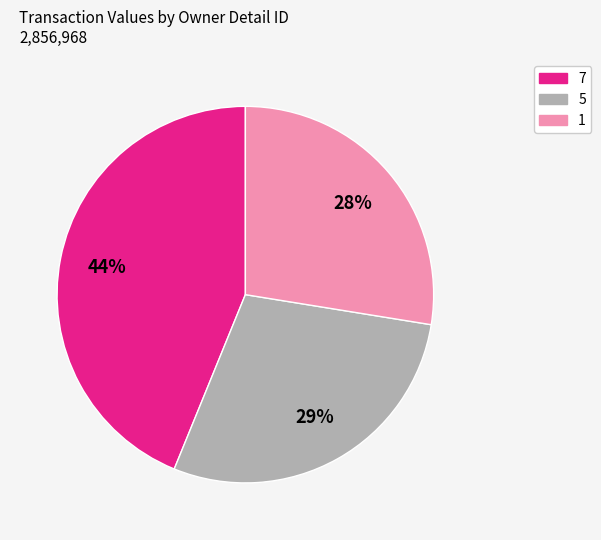

Is there any slice that represents more than half of the pie?

No